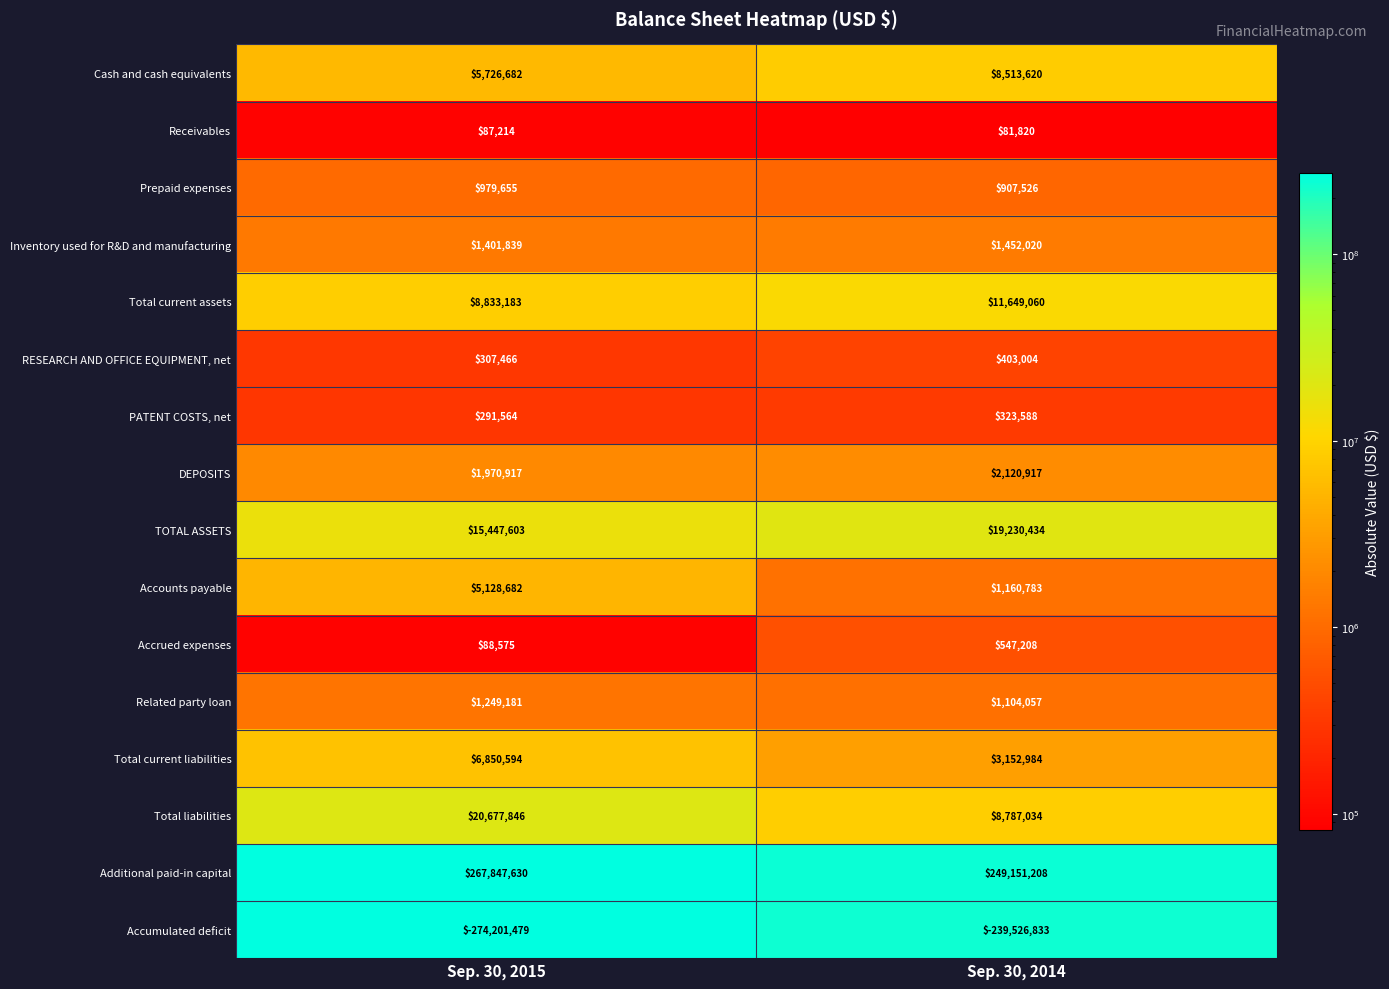

What is the greatest value displayed?

267847630